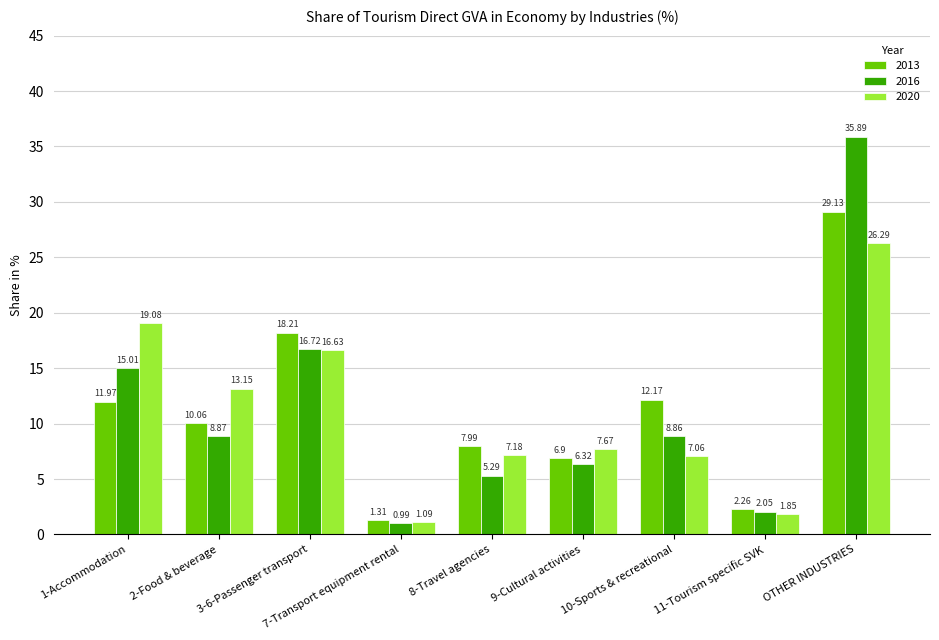

How many groups of bars are there?

9